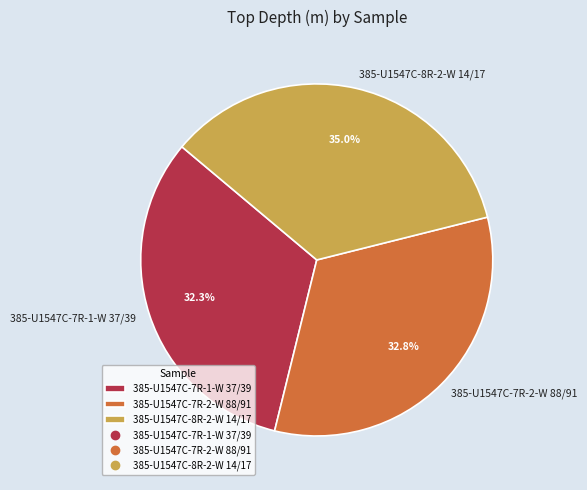

What is the ratio of the value at 385-U1547C-8R-2-W 14/17 to the value at 385-U1547C-7R-2-W 88/91?

1.1